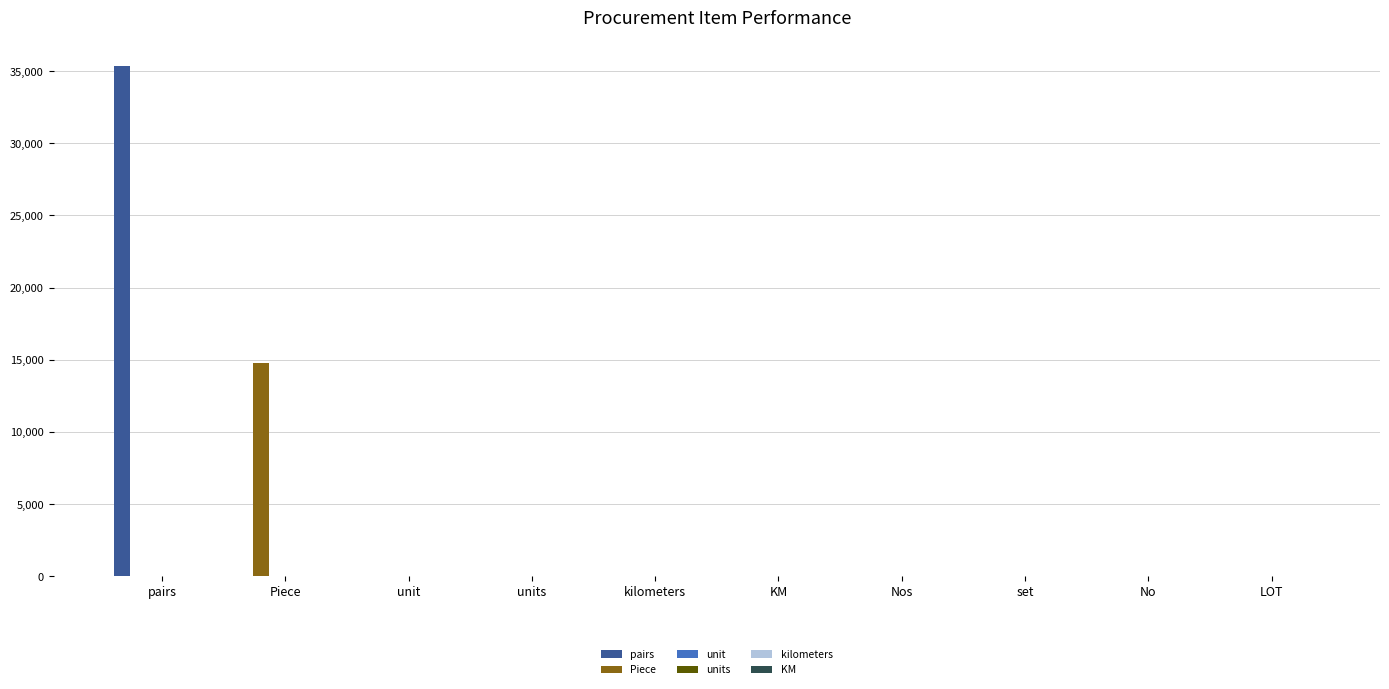

What is the total value across all series at LOT?

1